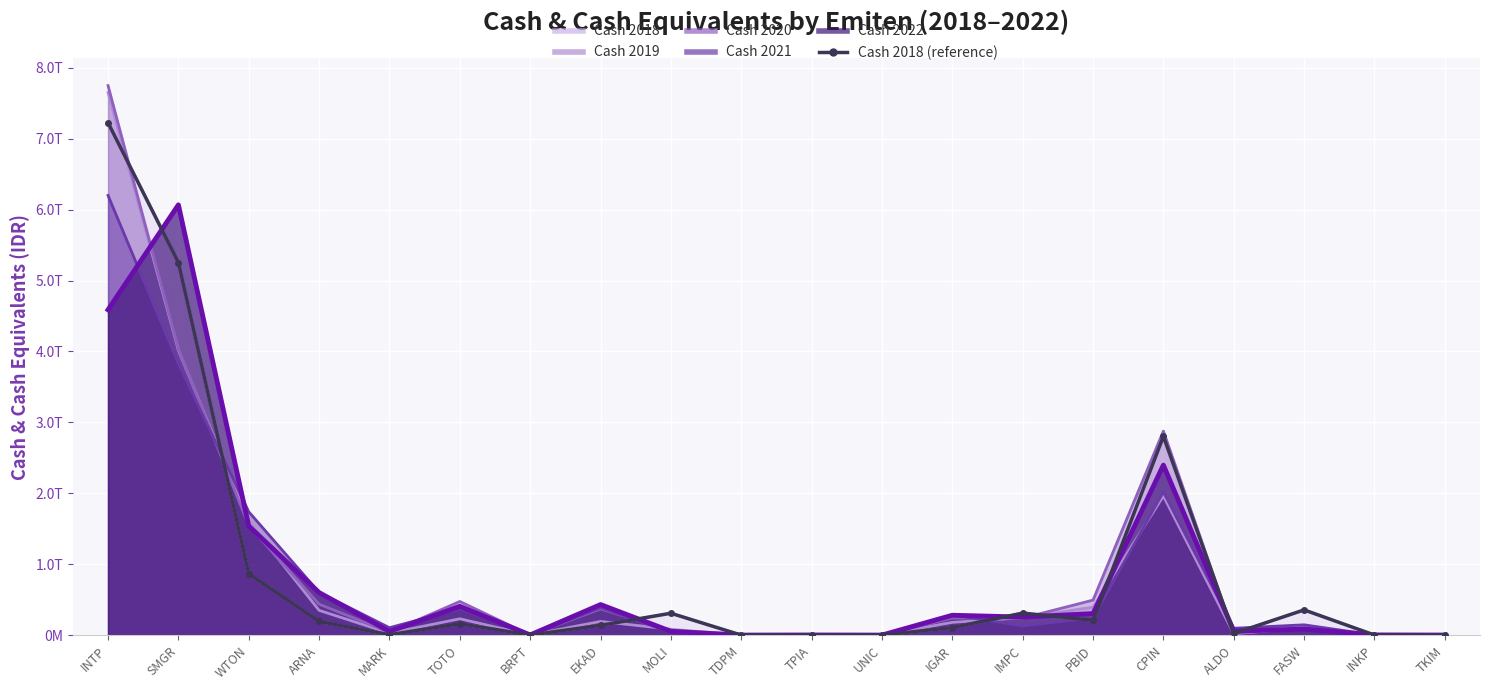

Where does the data first go above 160457753000?

INTP